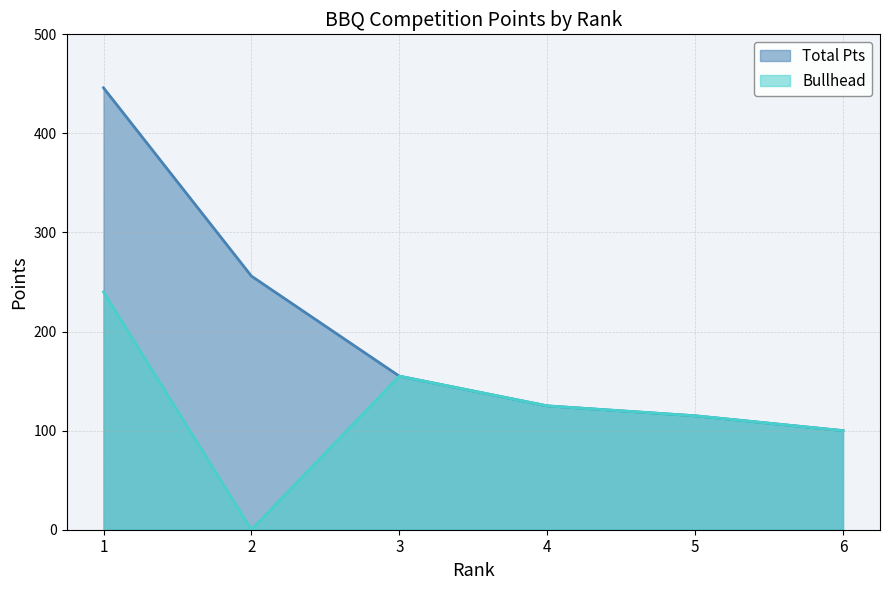

True or false: Total Pts has more than 0 points higher than both neighbors.

False